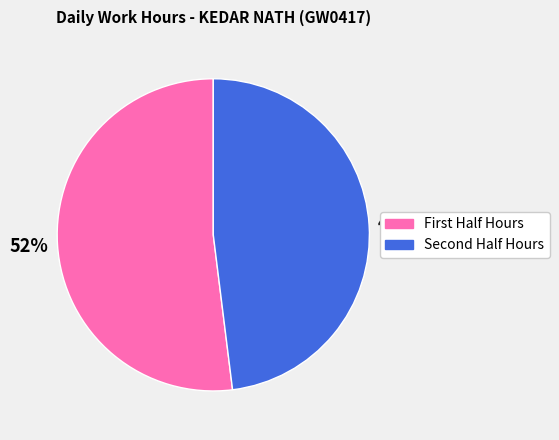

To the nearest percent, what is the average slice percentage?

50%